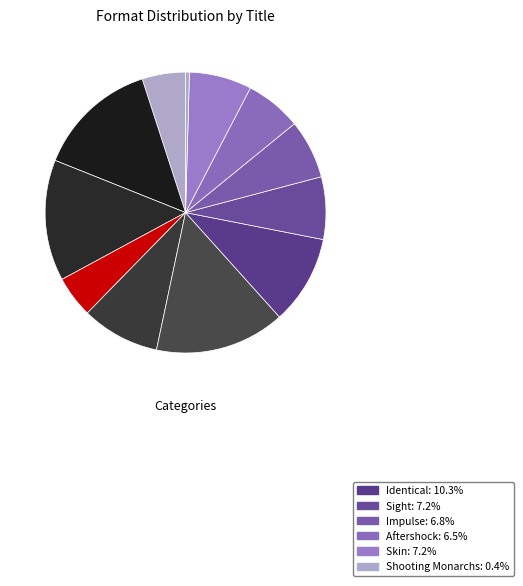

To the nearest percent, what is the difference between the largest and smallest slice percentages?

15%